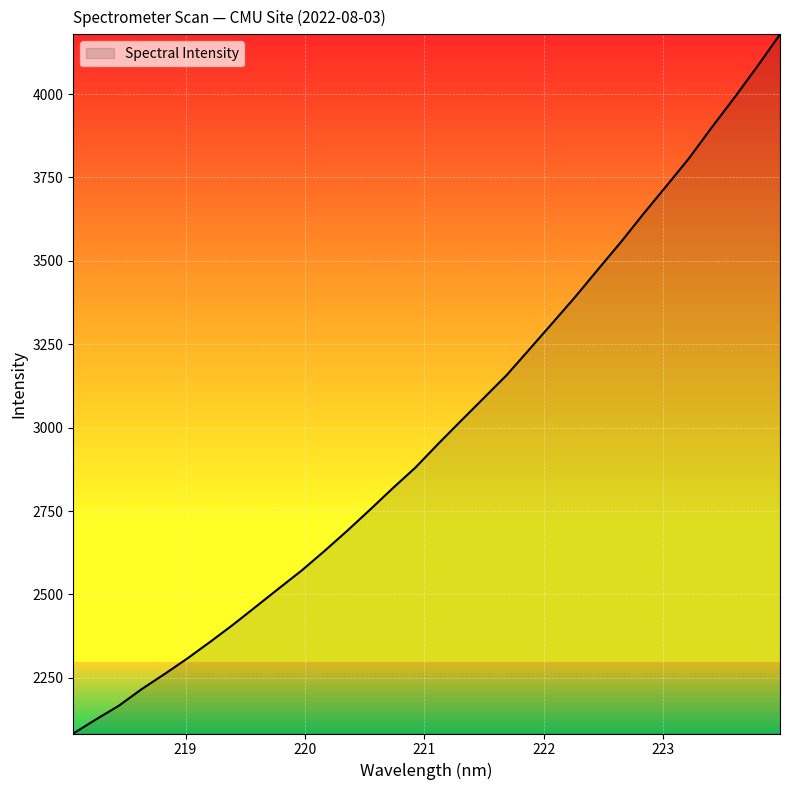

What is the average value?

2992.5